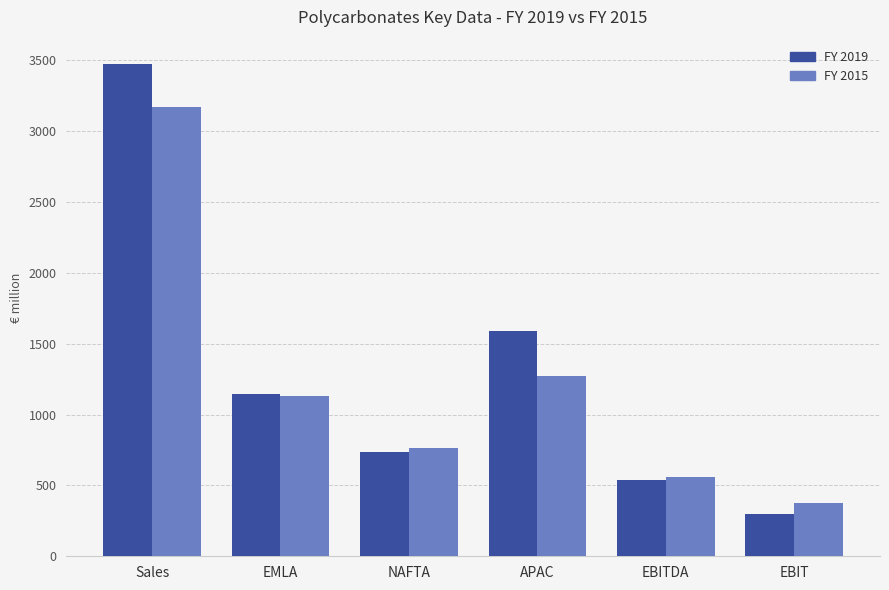

What is the minimum value shown in the chart?

300